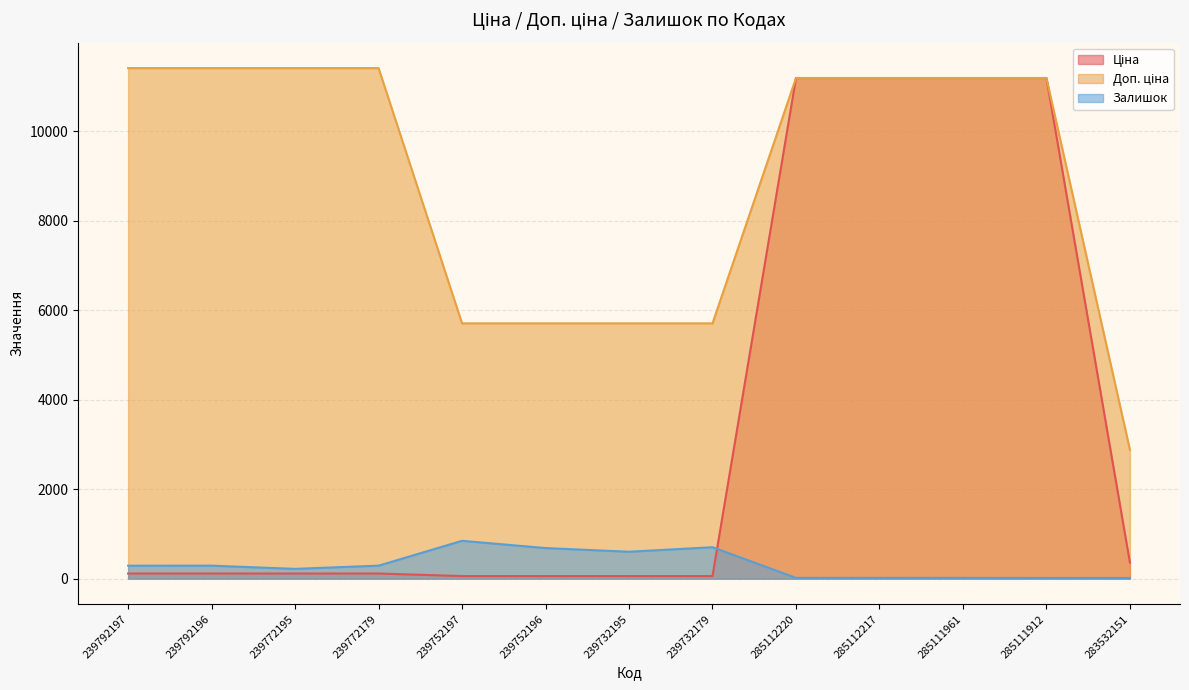

What is the minimum value shown in the chart?

15.0